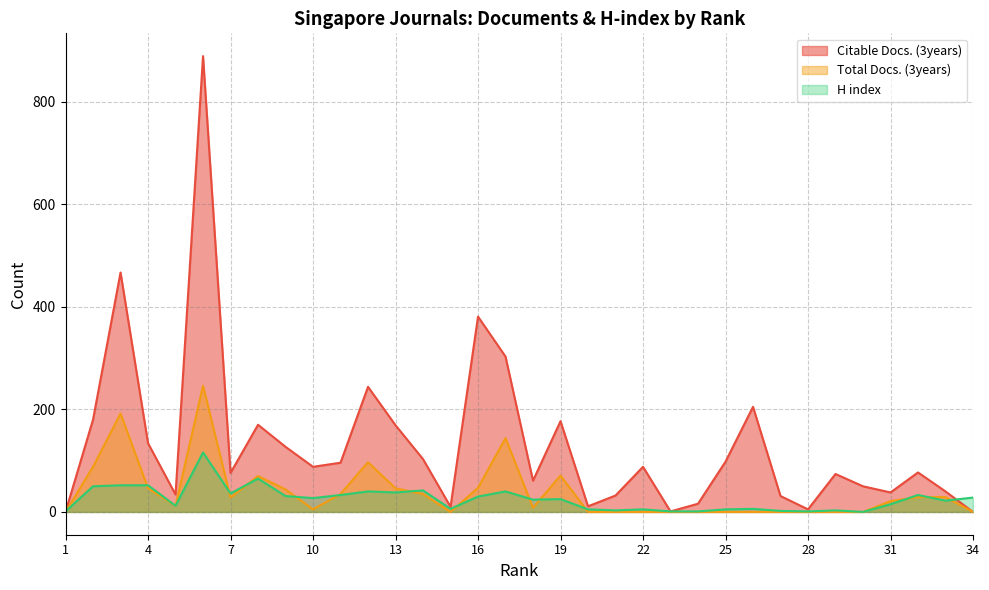

True or false: Citable Docs. (3years) and H index cross at least once.

True